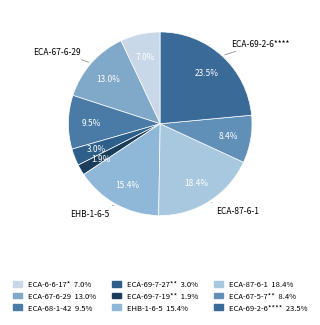

How many segments does this pie chart have?

9